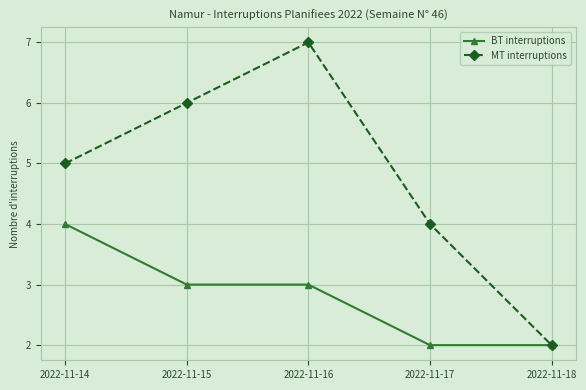

What is the difference between the maximum and minimum values in the MT interruptions series?

5